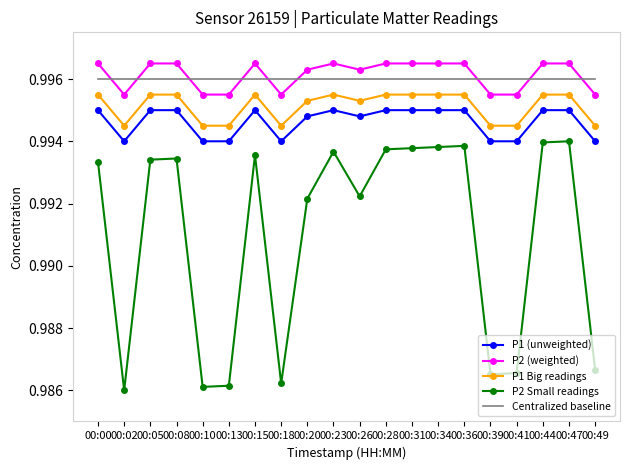

In P2 Small readings, how many points are higher than both neighbors (excluding endpoints)?

5